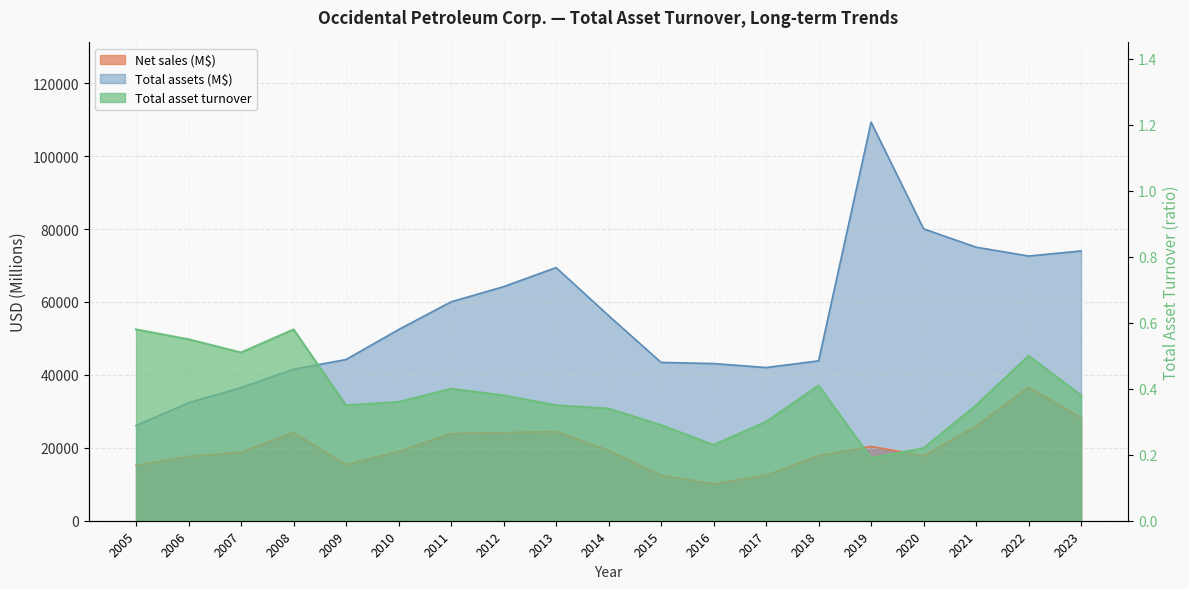

True or false: Total asset turnover has a value of 0.3 at 2020.

False